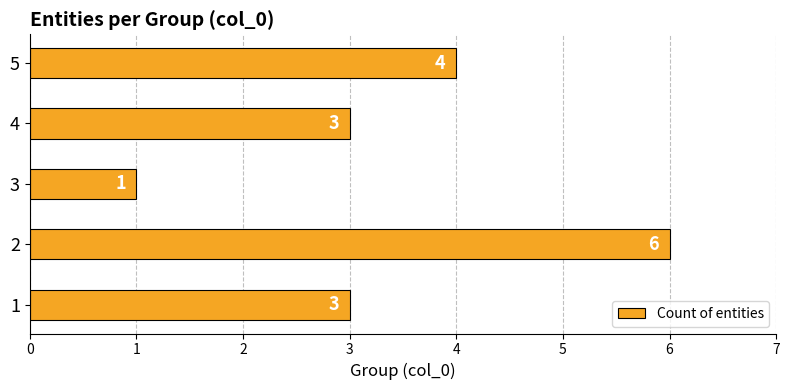

The value at 3 is 4. True or false?

False